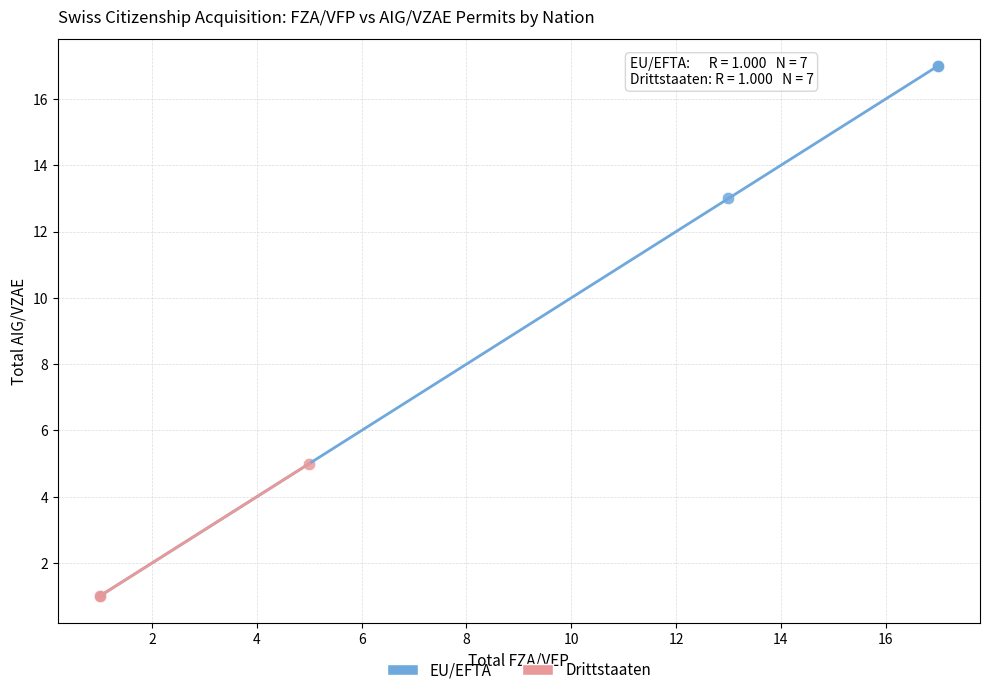

Which series contains the highest Y value?

EU/EFTA